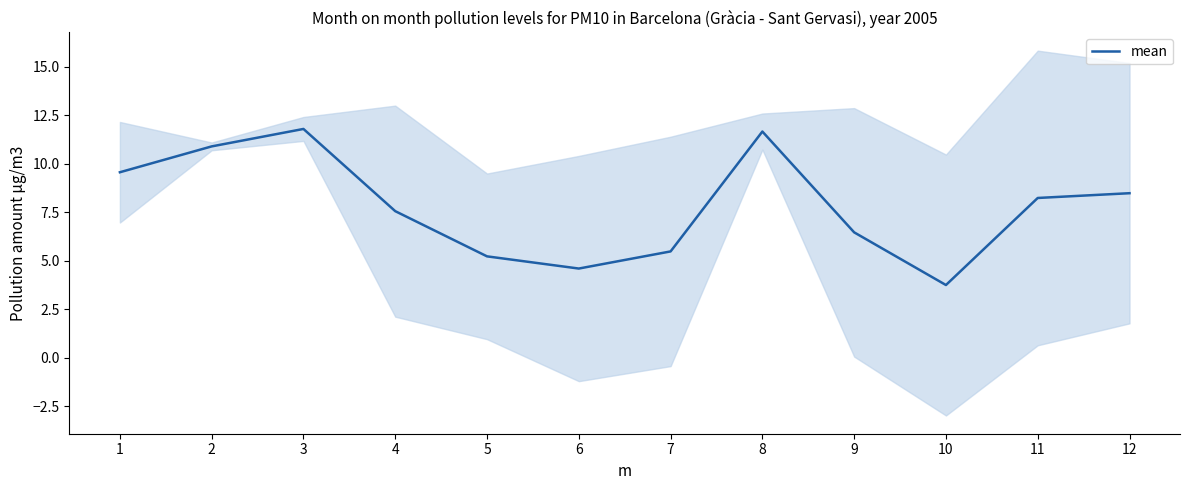

Reading left to right, extract all data points from this chart.

1=9.6	2=10.9	3=11.8	4=7.6	5=5.2	6=4.6	7=5.5	8=11.7	9=6.5	10=3.8	11=8.2	12=8.5